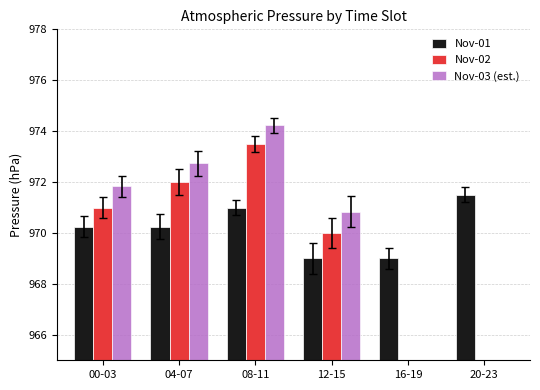

The value of Nov-01 at 12-15 is 969.0. True or false?

True